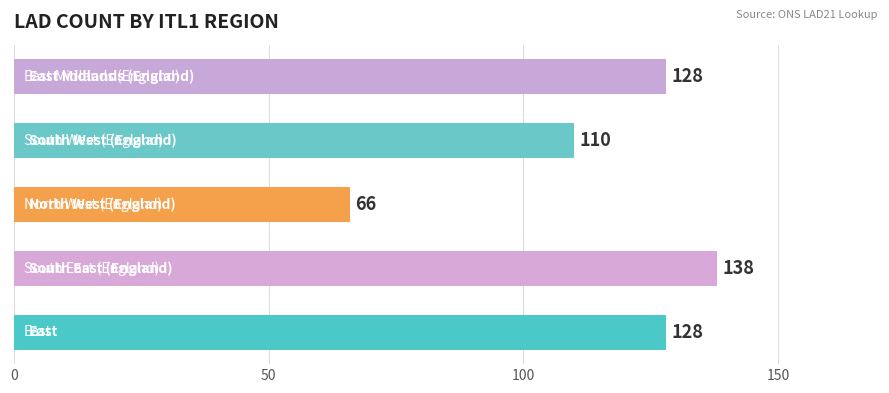

How many series are shown in this chart?

1